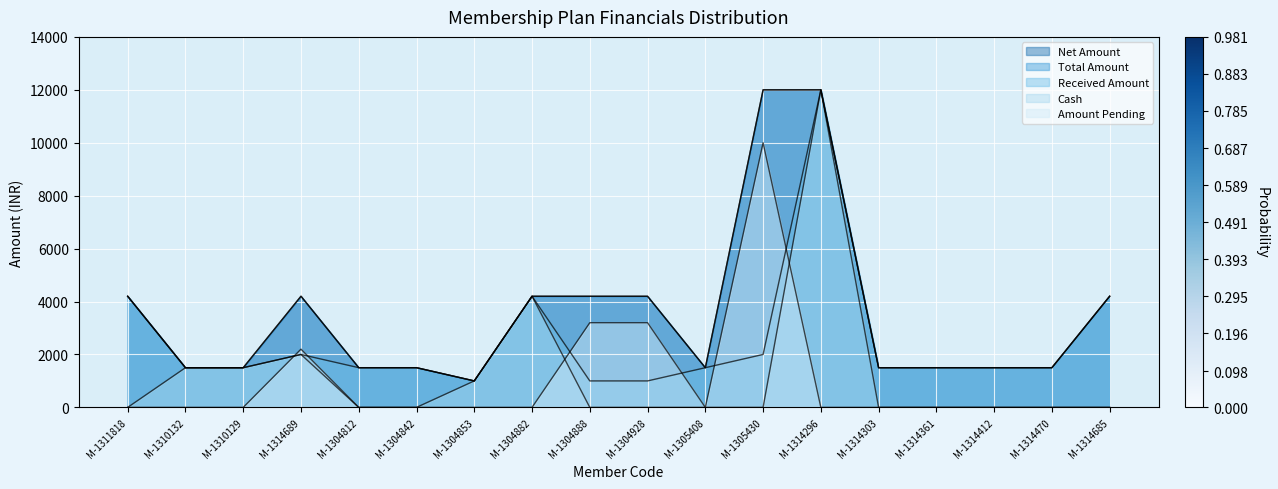

How many positive values does the Amount Pending series have?

4